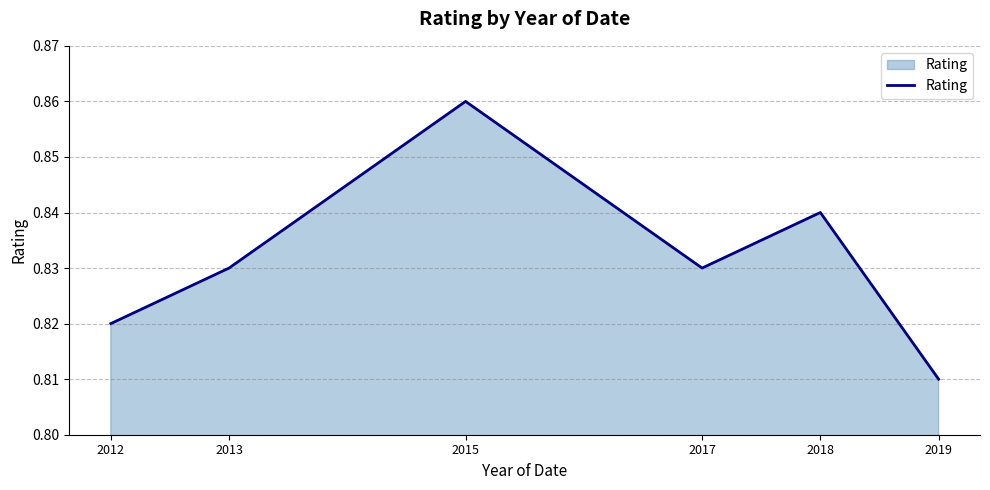

Which label corresponds to the smallest value in the chart?

2019